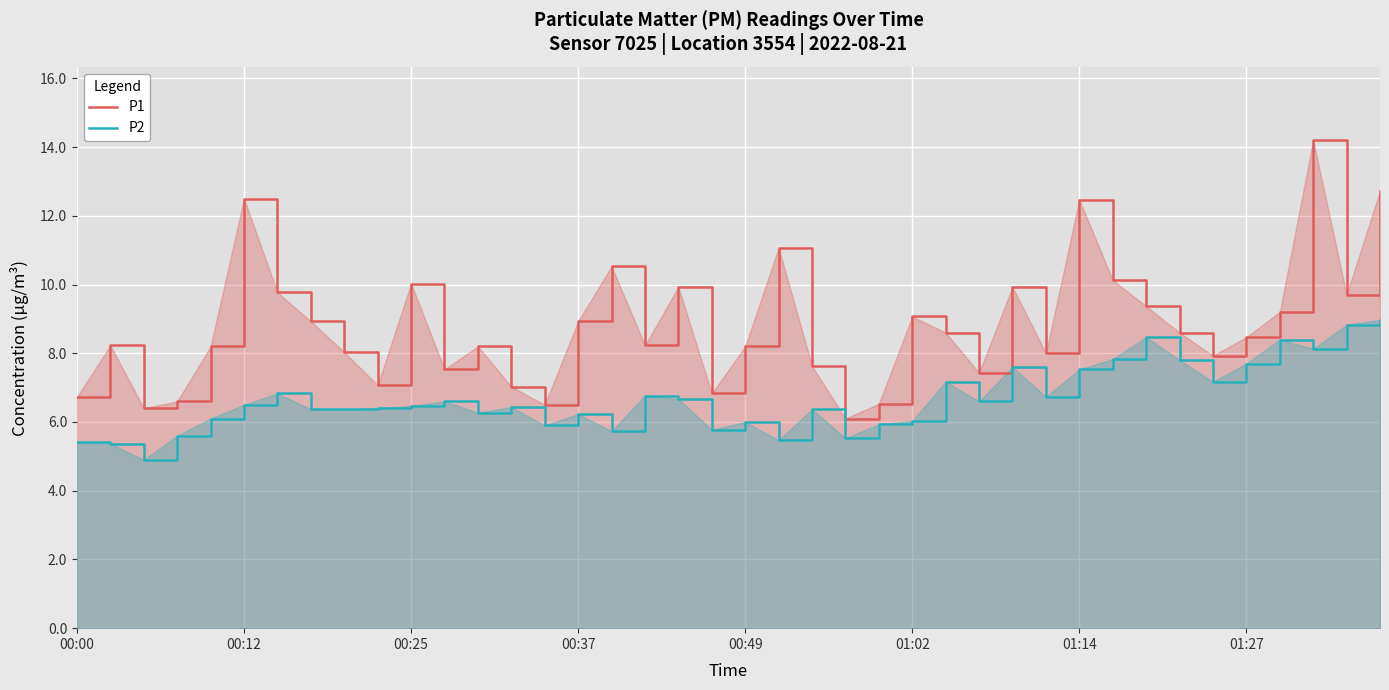

In P1, how many points are lower than both neighbors (excluding endpoints)?

11